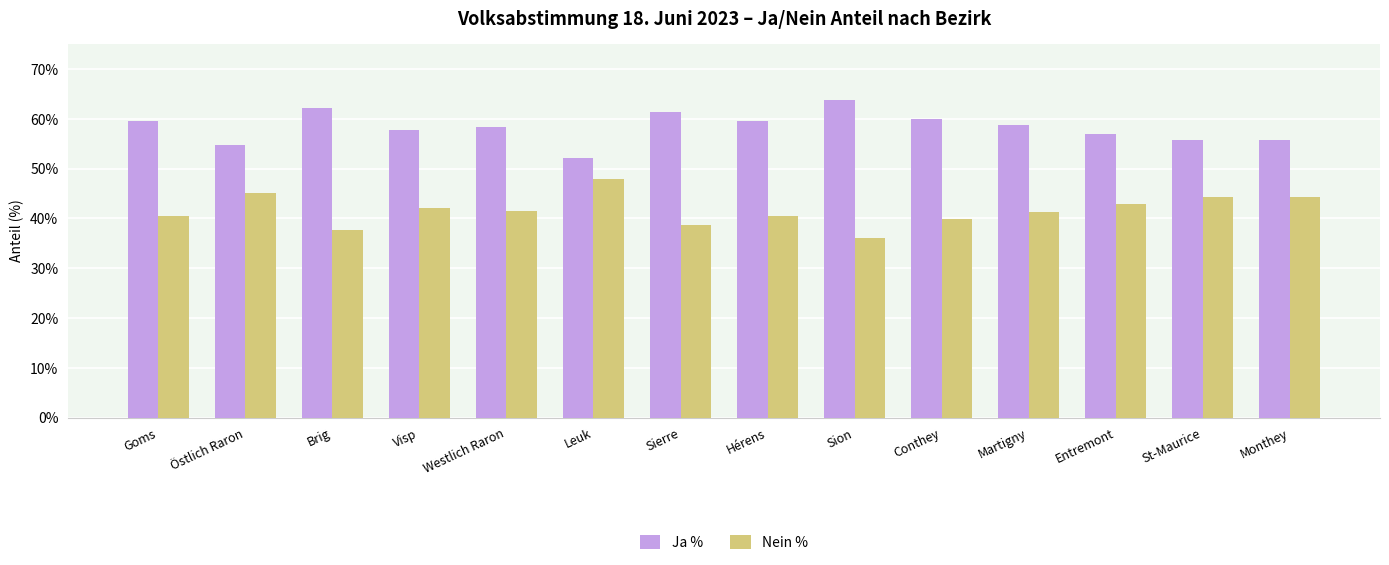

How many categories are shown in the chart?

14